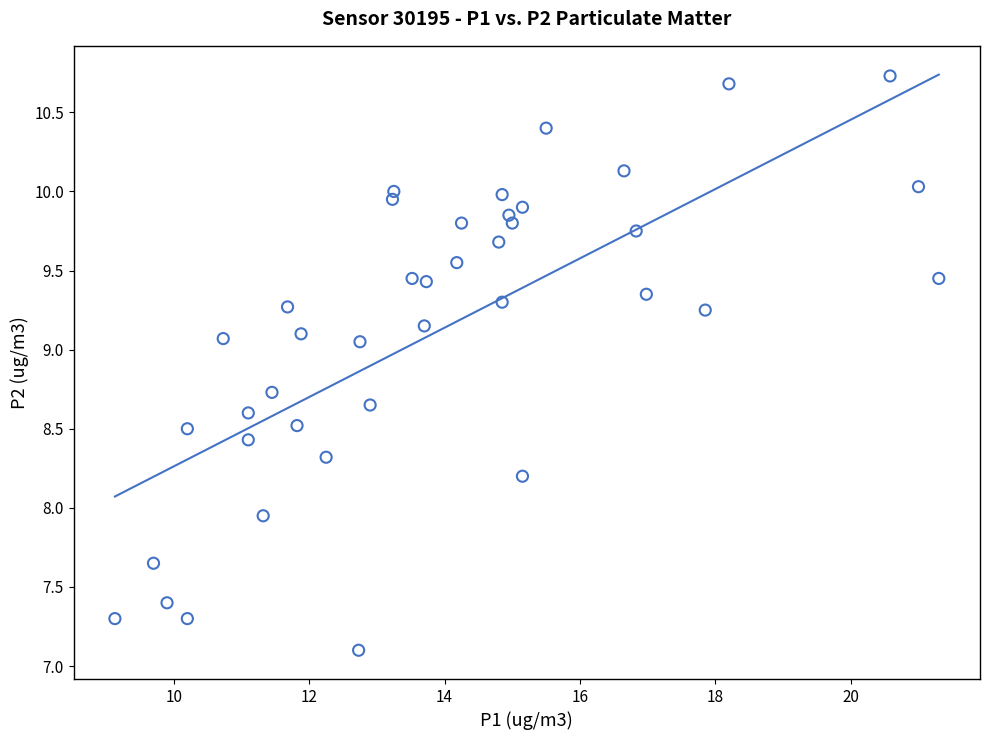

What is the range of X values (max minus min)?

12.2